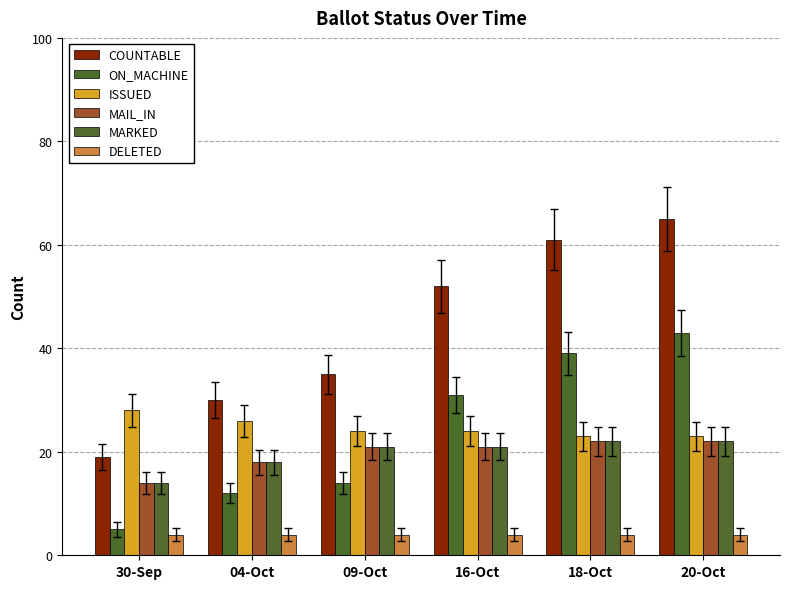

What is the label of the 5th bar from the right?

04-Oct